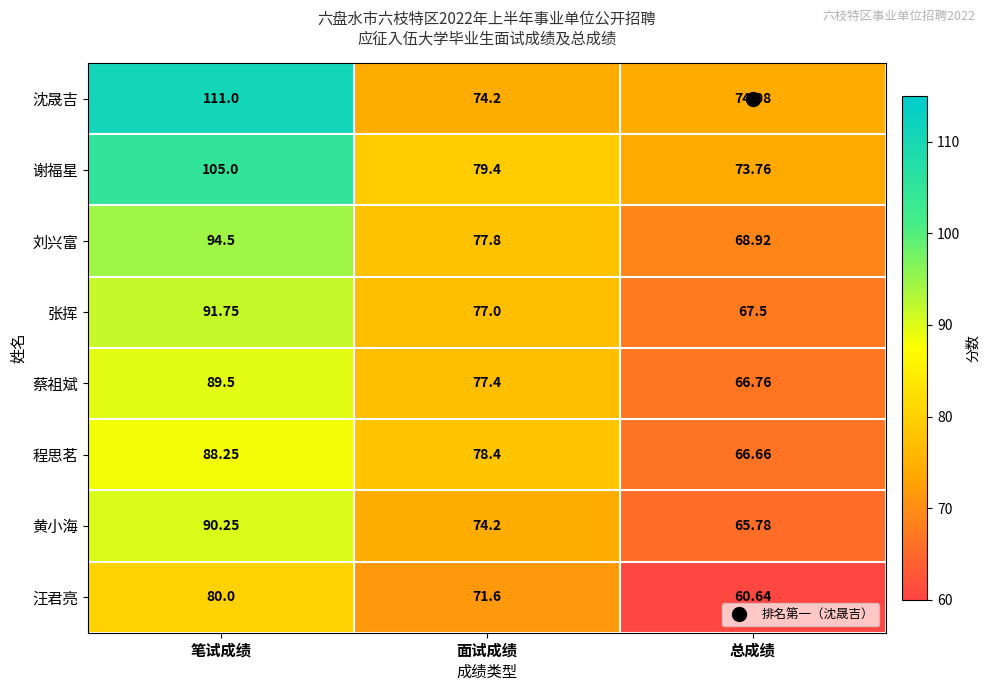

Which series has the largest total across all categories?

沈晟吉